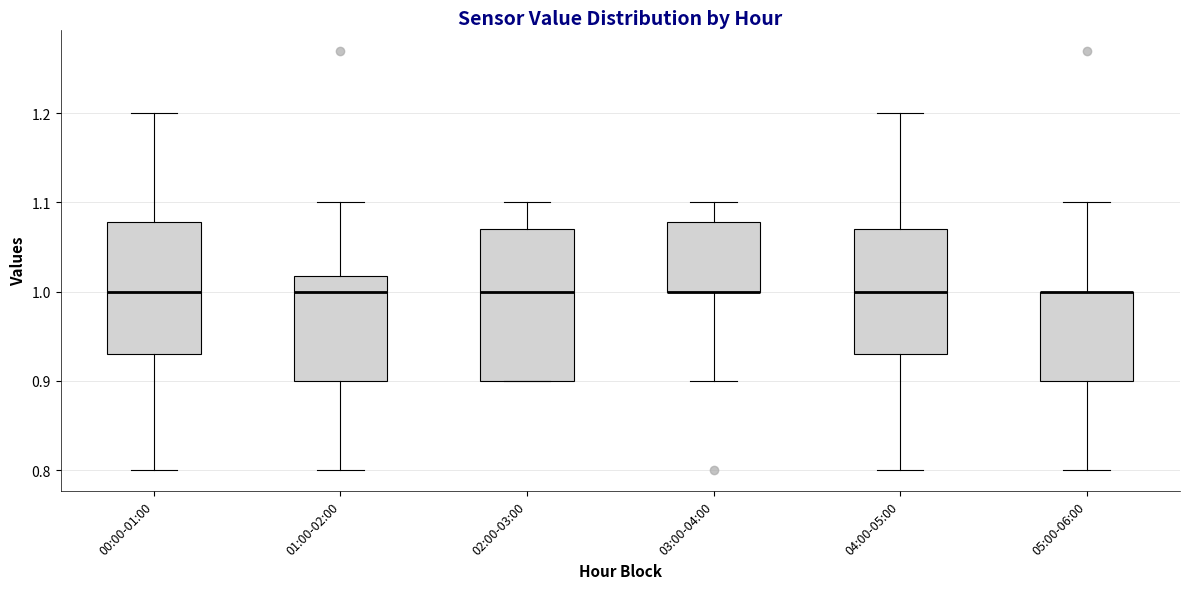

Comparing the boxes themselves (not the whiskers), which one is the tallest?

02:00-03:00